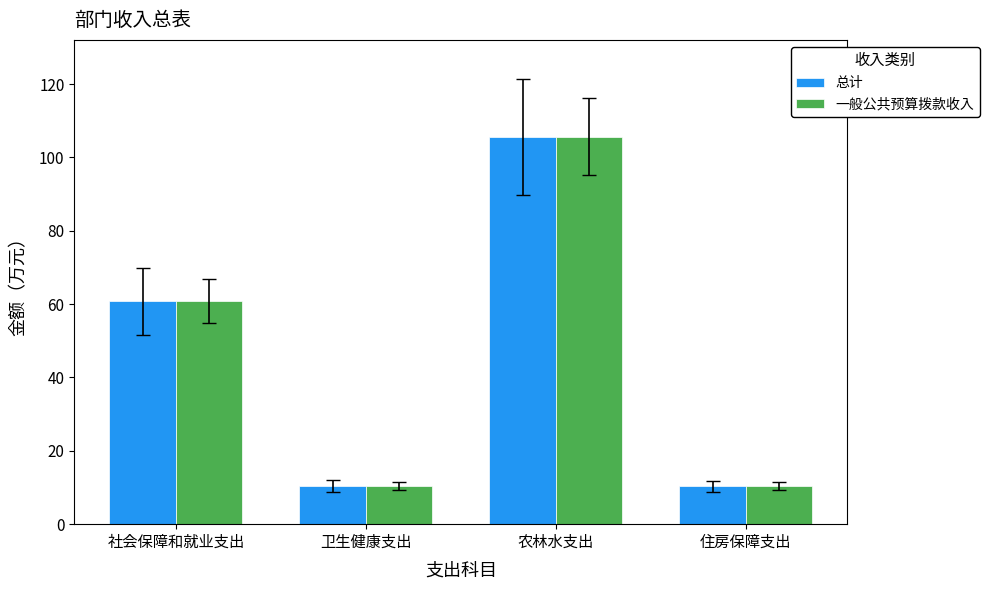

What value does the 总计 series have at 农林水支出?

105.6